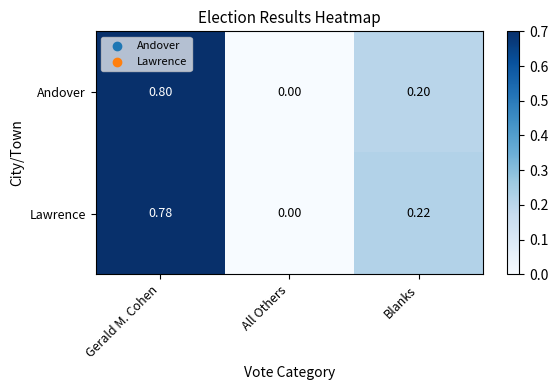

What is the maximum value shown in the chart?

0.8